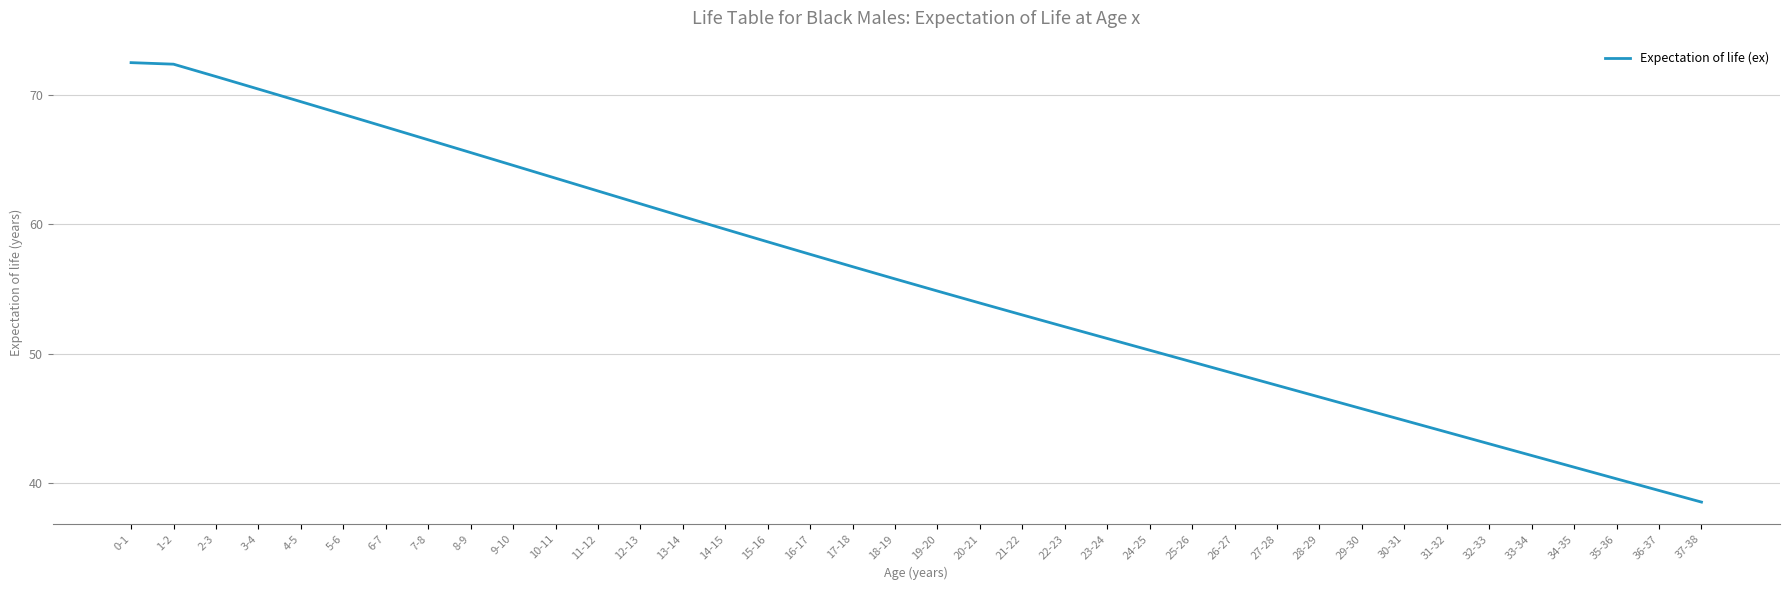

Which label corresponds to the smallest value in the chart?

37-38